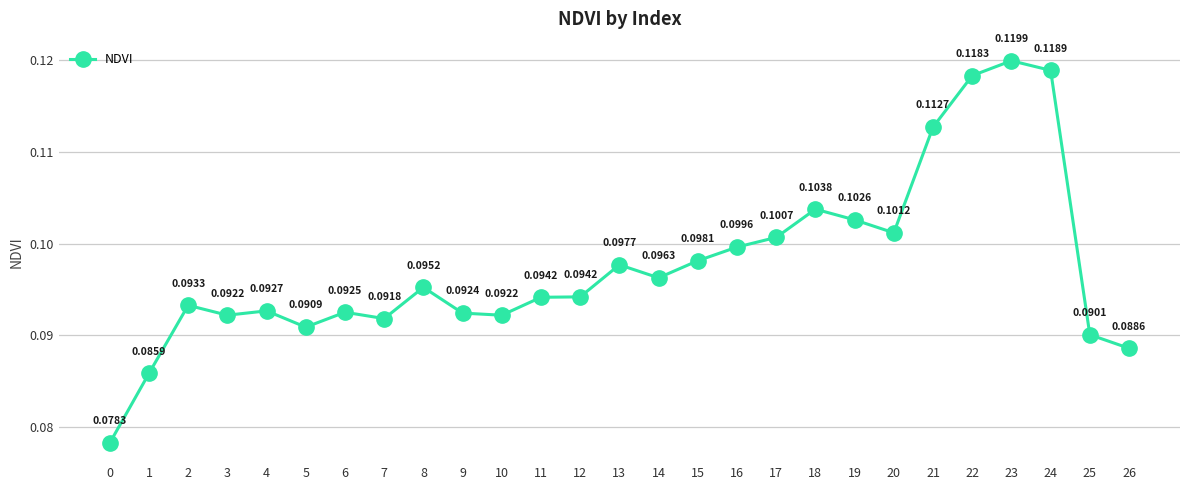

What is the sum of all values?

2.6